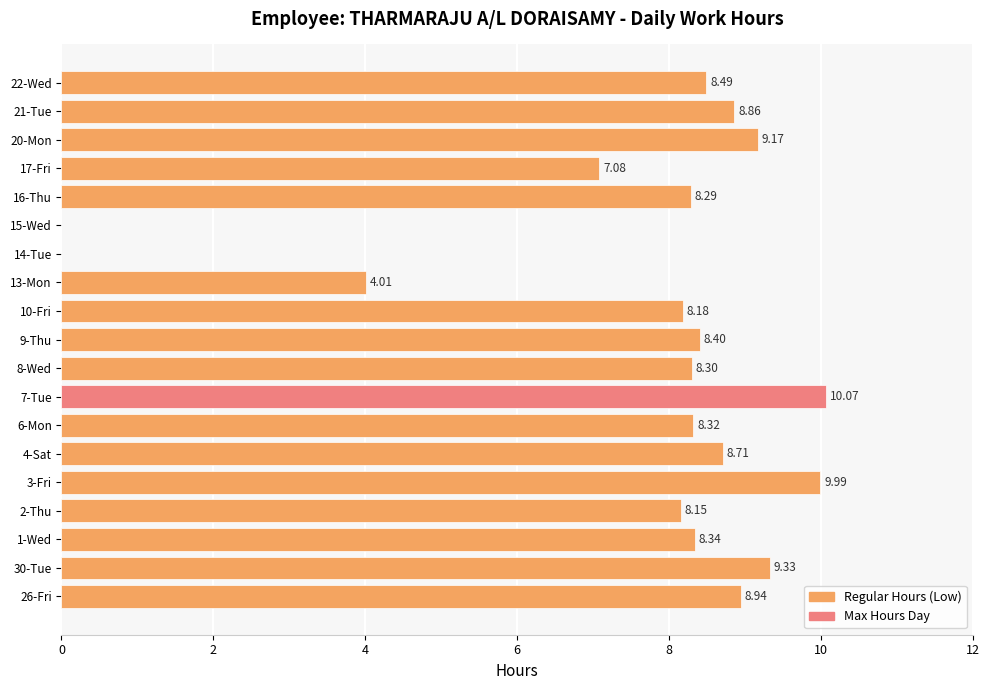

What is the sum of the values at 1-Wed and 15-Wed?

8.3